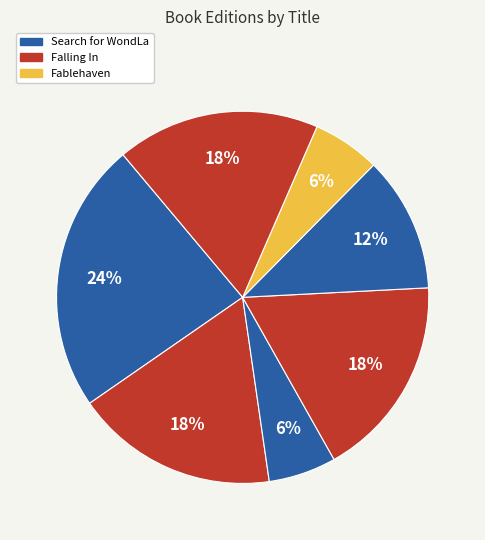

How many segments does this pie chart have?

7